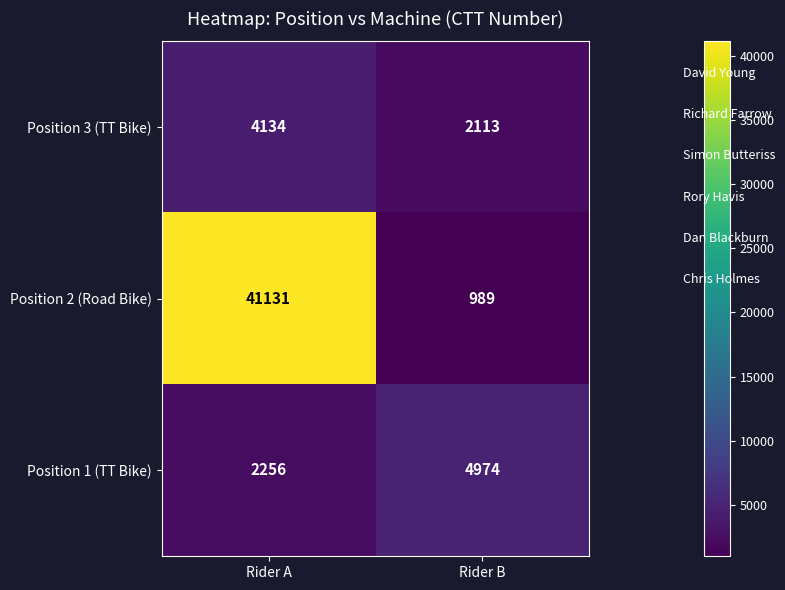

What is the difference between the Position 1 (TT Bike) values at Rider A and Rider B?

2718